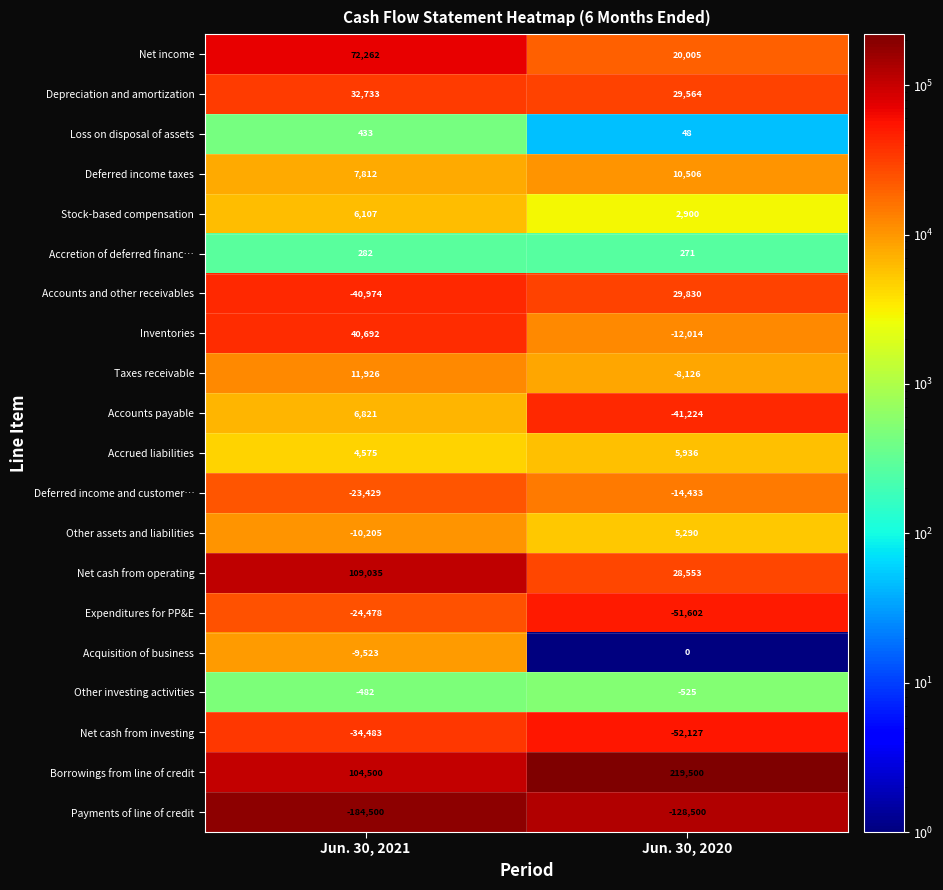

Between Jun. 30, 2021 and Jun. 30, 2020, which series saw the biggest shift?

Borrowings from line of credit